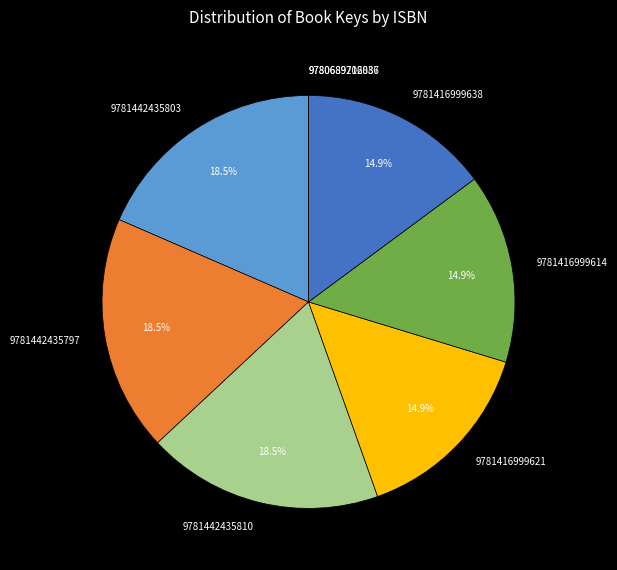

Is the sum of 9781442435797 and 9781416999621 greater than half?

No